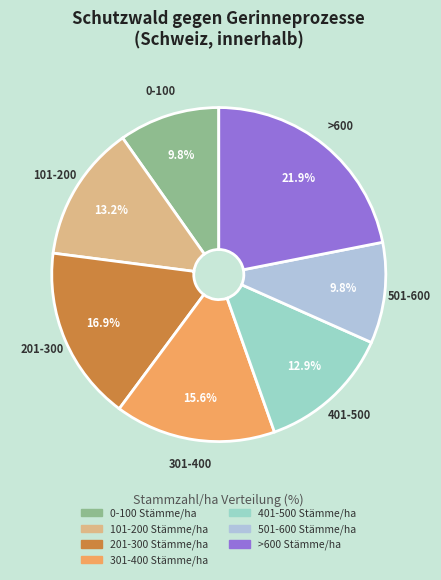

Is it true that 401-500 Stämme/ha is 13% of the pie?

True